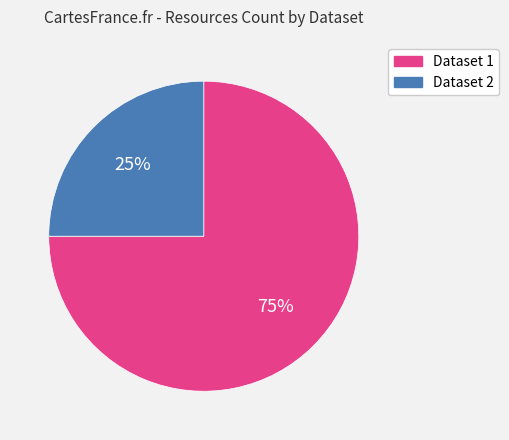

True or false: Dataset 1 accounts for 75% of the total.

True